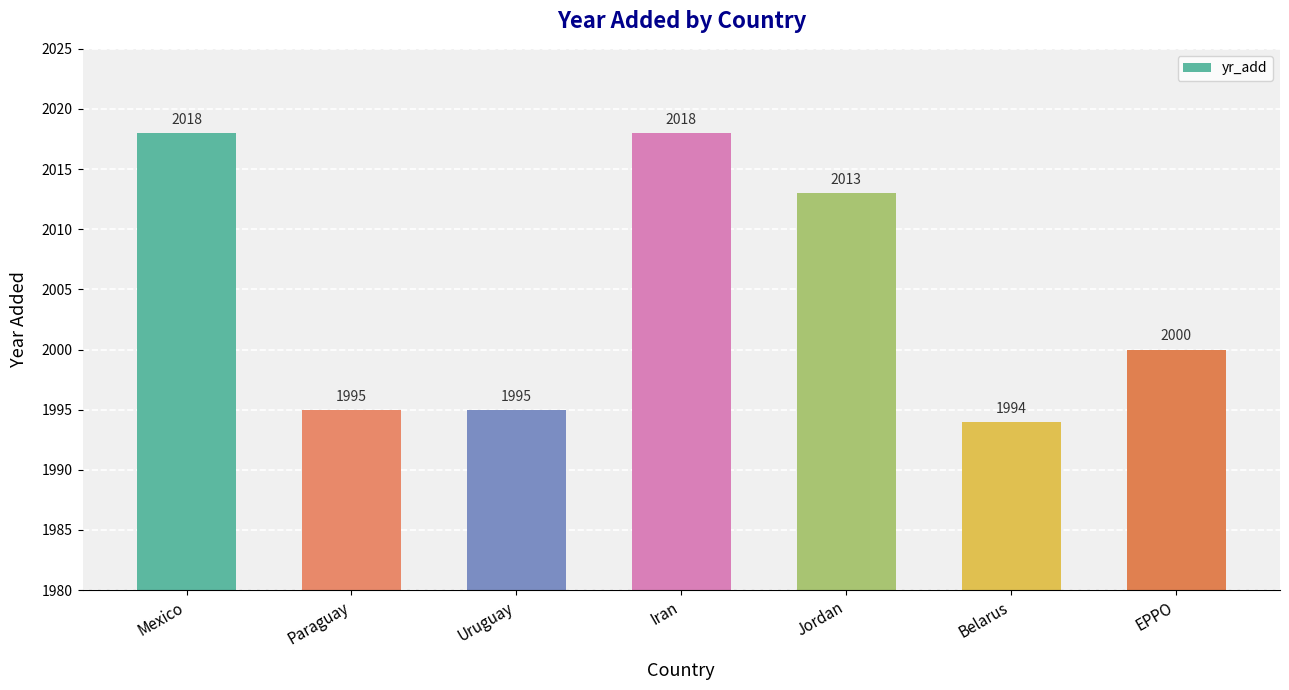

What is the difference between the second highest and minimum values?

24